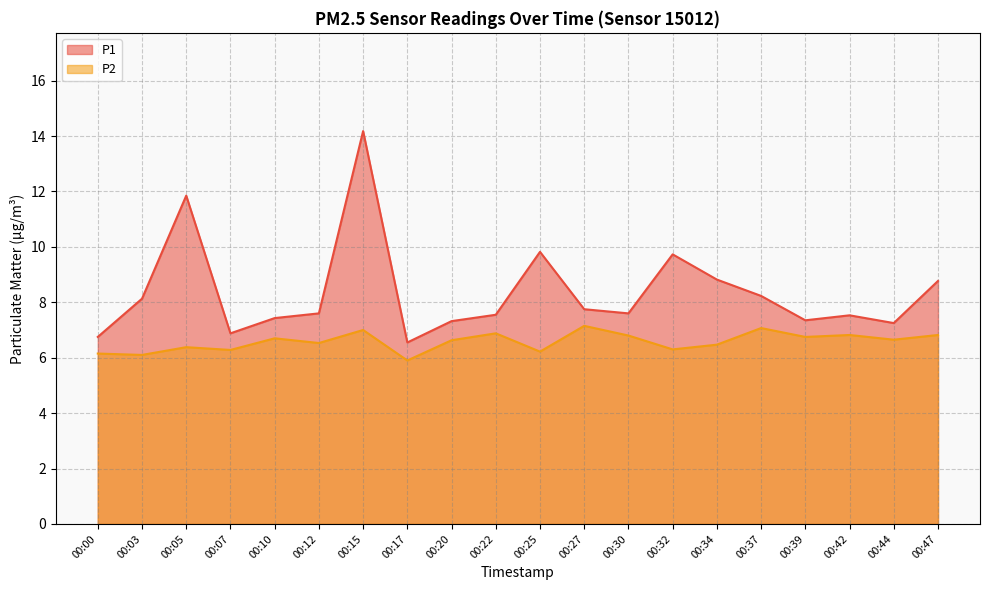

How many distinct data groups are displayed?

2